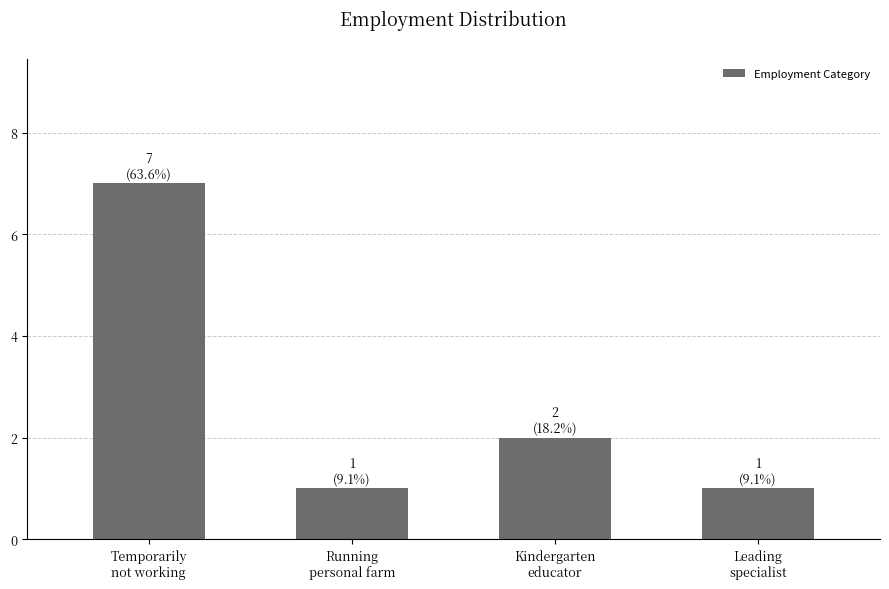

Which label corresponds to the largest value in the chart?

Temporarily
not working